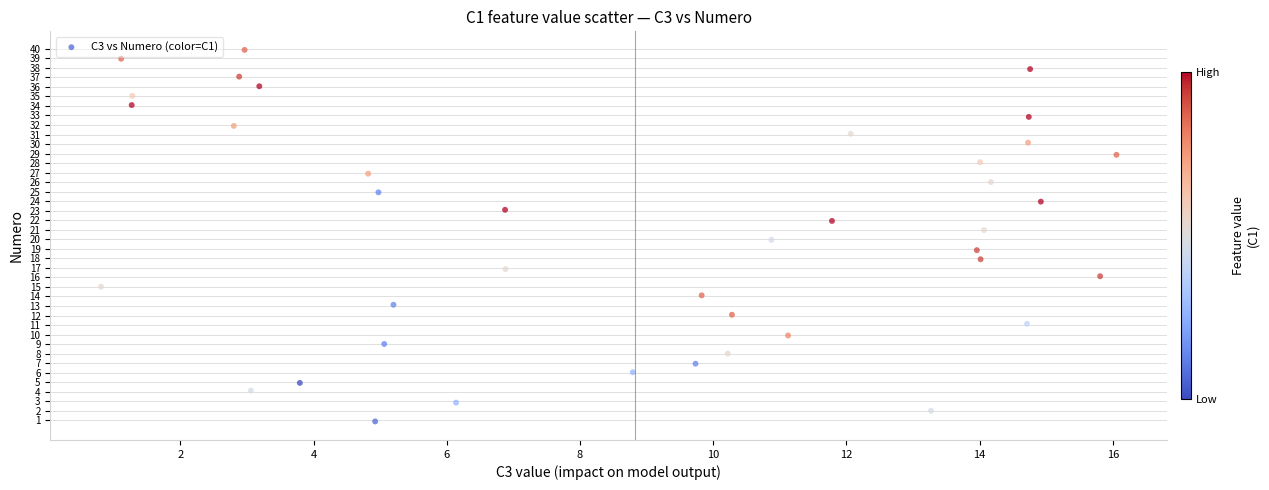

What is the range of X values (max minus min)?

15.2